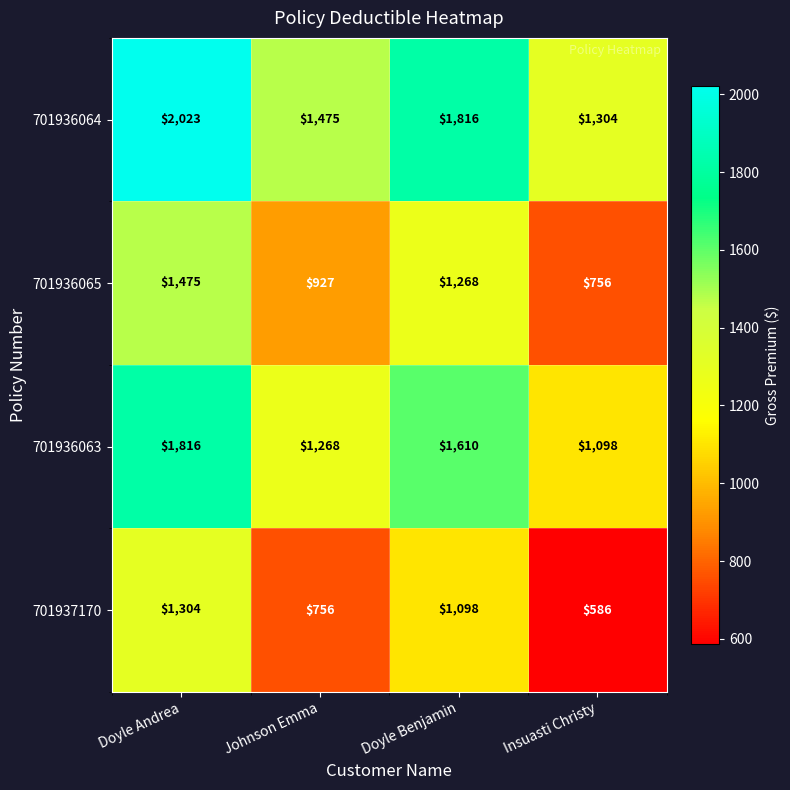

List the series in order of their overall mean, highest first.

701936064, 701936063, 701936065, 701937170